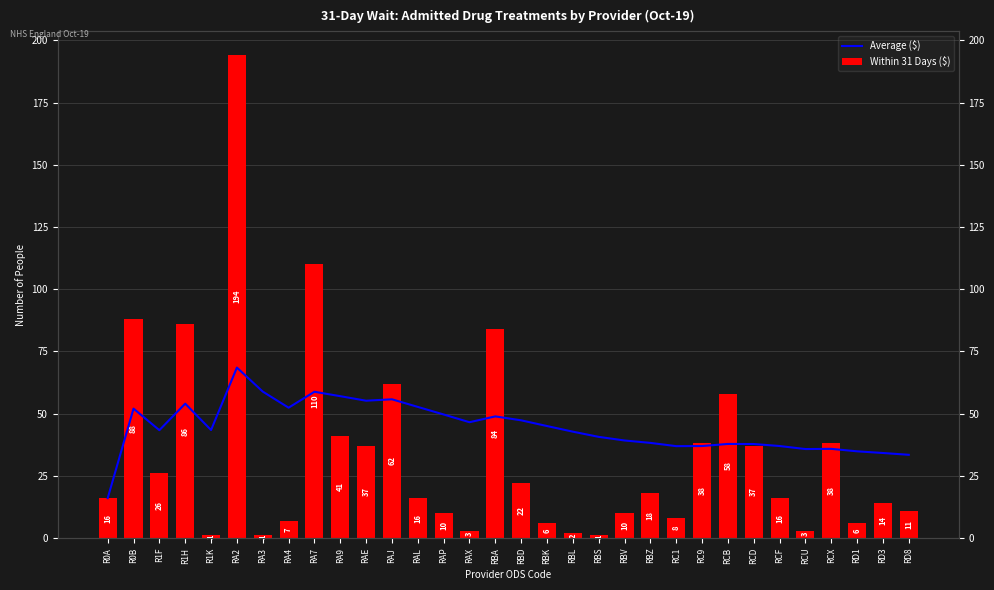

Reading left to right, list all the values displayed in this chart.

Average ($): R0A=16.0	R0B=52.0	R1F=43.3	R1H=54.0	R1K=43.4	RA2=68.5	RA3=58.9	RA4=52.4	RA7=58.8	RA9=57.0	RAE=55.2	RAJ=55.8	RAL=52.7	RAP=49.6	RAX=46.5	RBA=48.9	RBD=47.3	RBK=45.0	RBL=42.7	RBS=40.6	RBV=39.2	RBZ=38.2	RC1=36.9	RC9=37.0	RCB=37.8	RCD=37.8	RCF=37.0	RCU=35.8	RCX=35.8	RD1=34.8	RD3=34.2	RD8=33.4
Within 31 Days ($): R0A=16.0	R0B=88.0	R1F=26.0	R1H=86.0	R1K=1.0	RA2=194.0	RA3=1.0	RA4=7.0	RA7=110.0	RA9=41.0	RAE=37.0	RAJ=62.0	RAL=16.0	RAP=10.0	RAX=3.0	RBA=84.0	RBD=22.0	RBK=6.0	RBL=2.0	RBS=1.0	RBV=10.0	RBZ=18.0	RC1=8.0	RC9=38.0	RCB=58.0	RCD=37.0	RCF=16.0	RCU=3.0	RCX=38.0	RD1=6.0	RD3=14.0	RD8=11.0